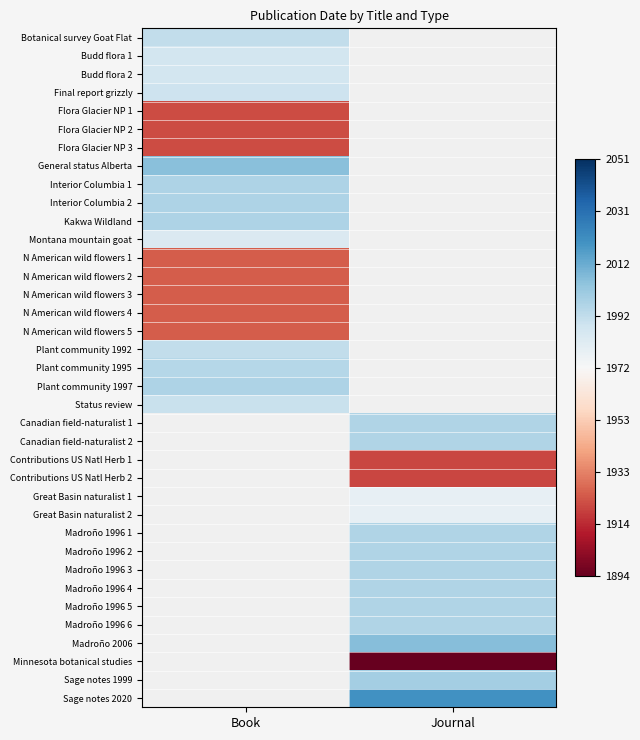

At which category does the chart reach its peak across all series?

Journal